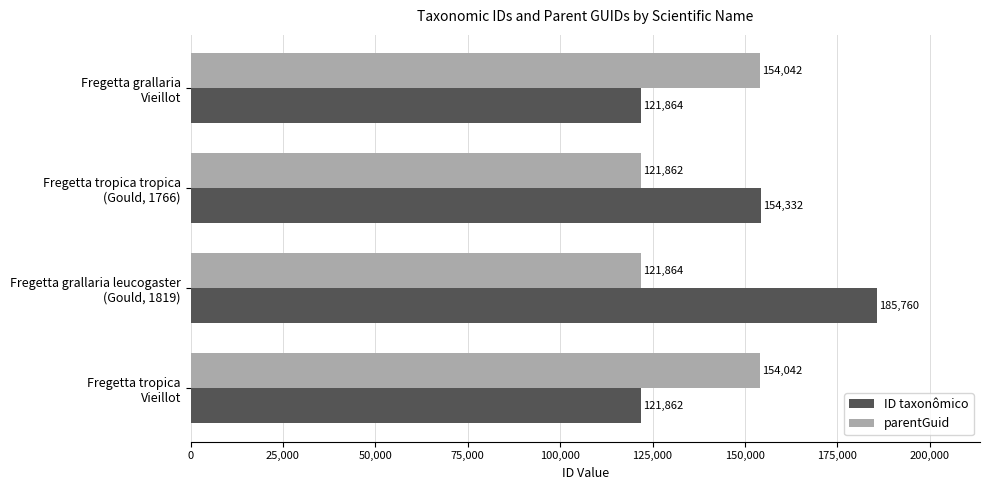

At which label does ID taxonômico reach its minimum?

Fregetta tropica
Vieillot